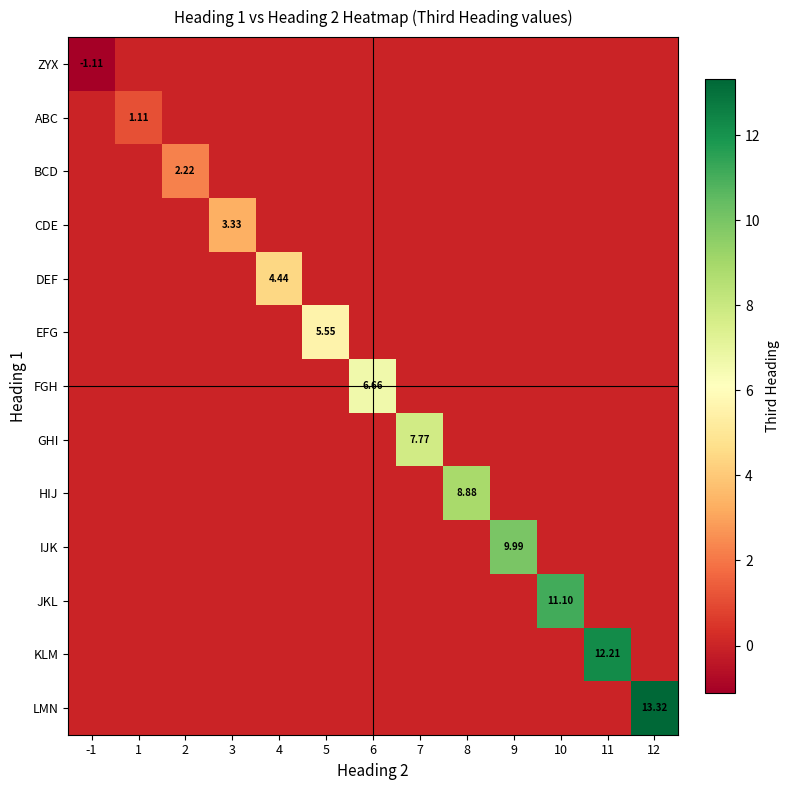

At which label does GHI reach its peak?

7